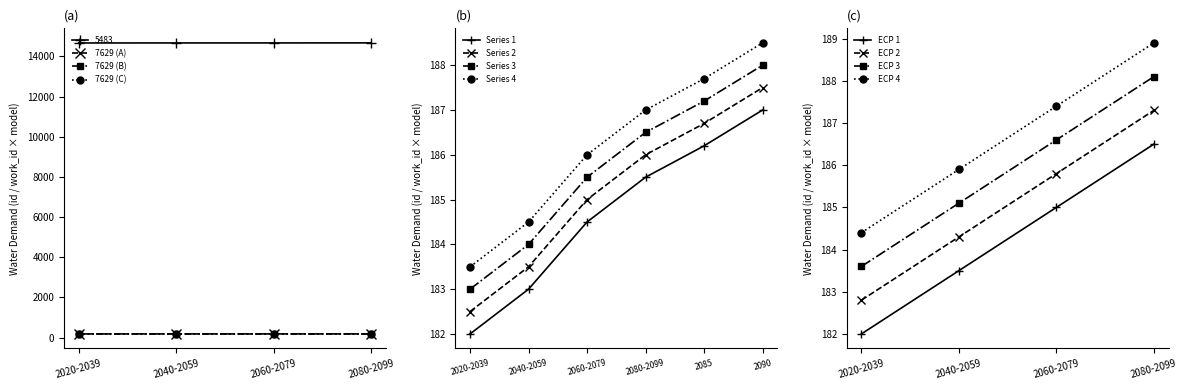

What is the label of the 1st point from the right?

2080-2099